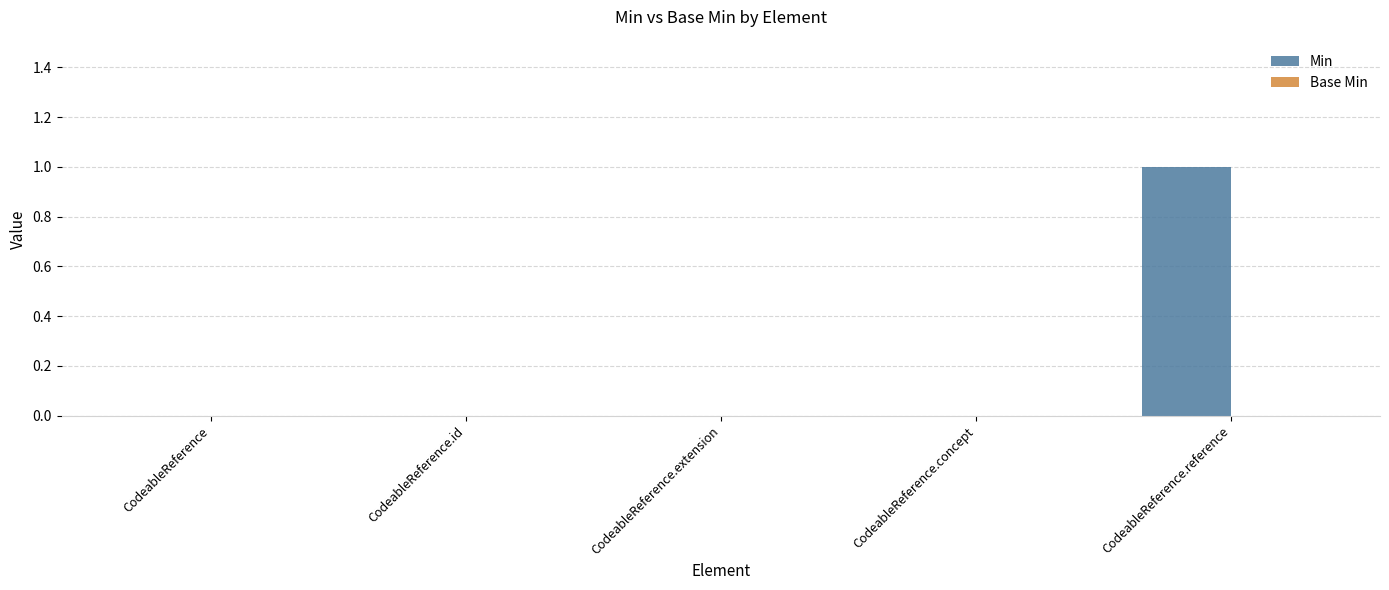

Between CodeableReference.reference and CodeableReference.concept, which is larger?

CodeableReference.reference